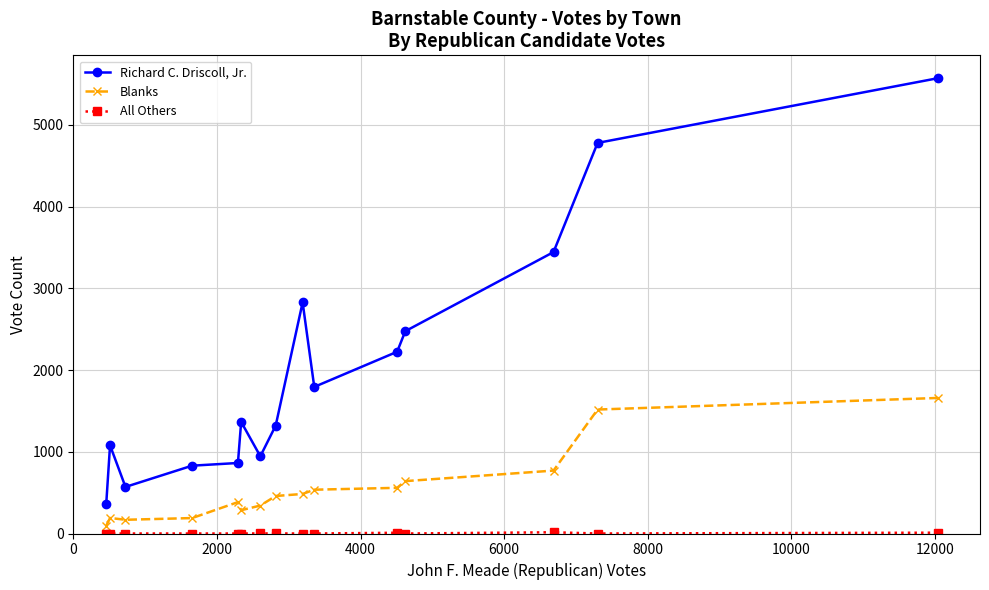

True or false: Blanks and Richard C. Driscoll, Jr. intersect in this chart.

False